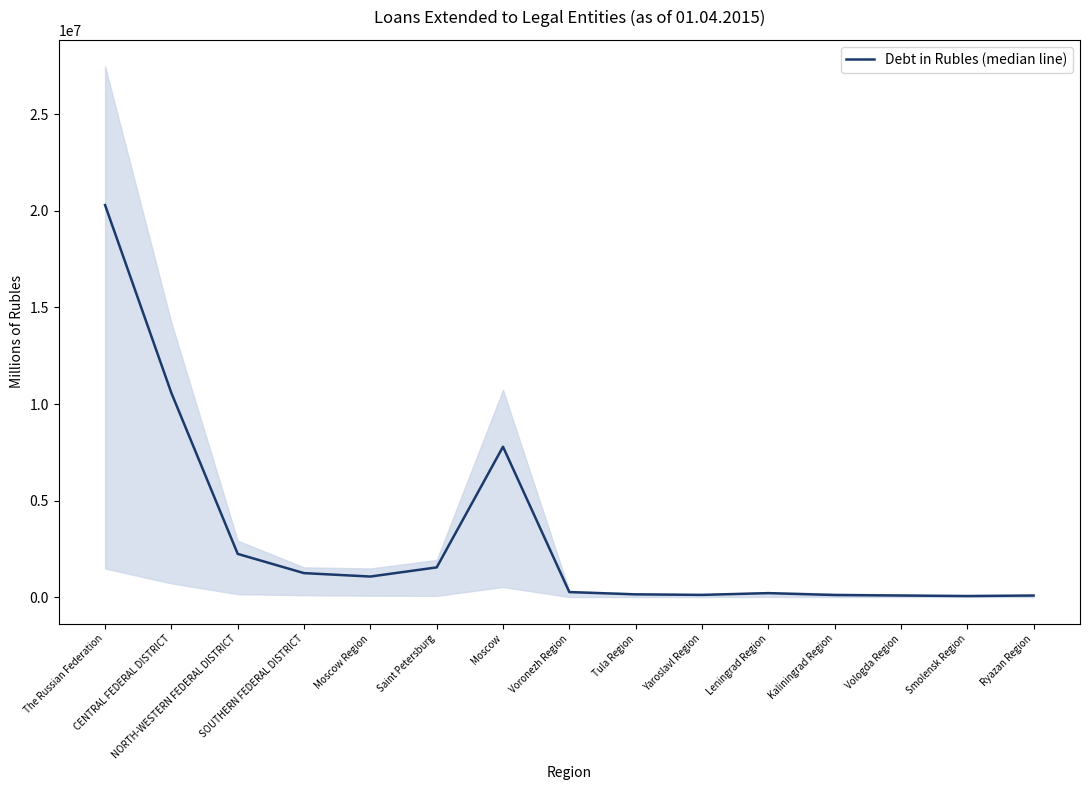

How many data points are less than 266901?

7